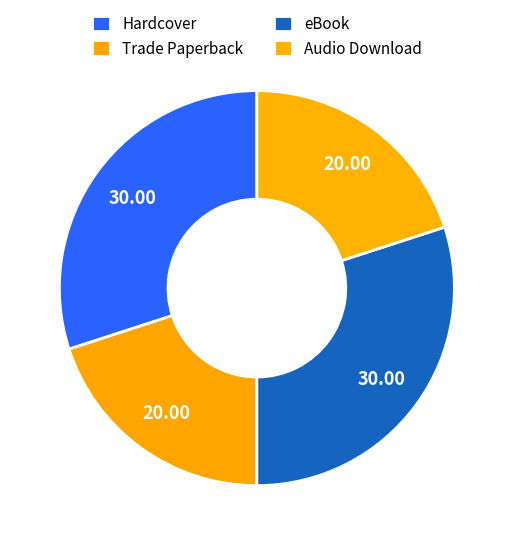

What percentage is the Hardcover slice, to the nearest percent?

30%